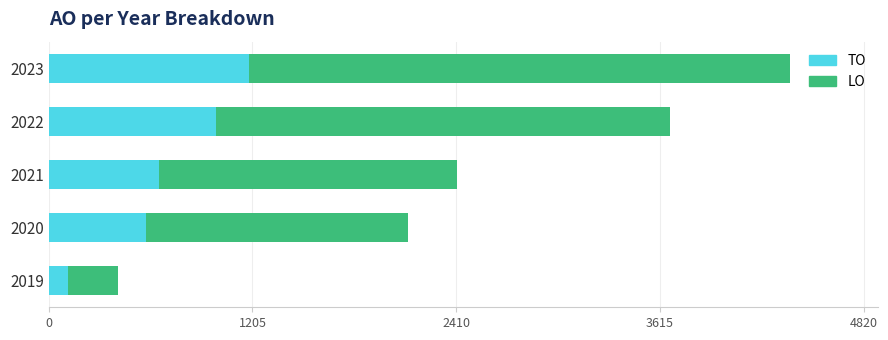

What is the total value across all series at 2023?

4382